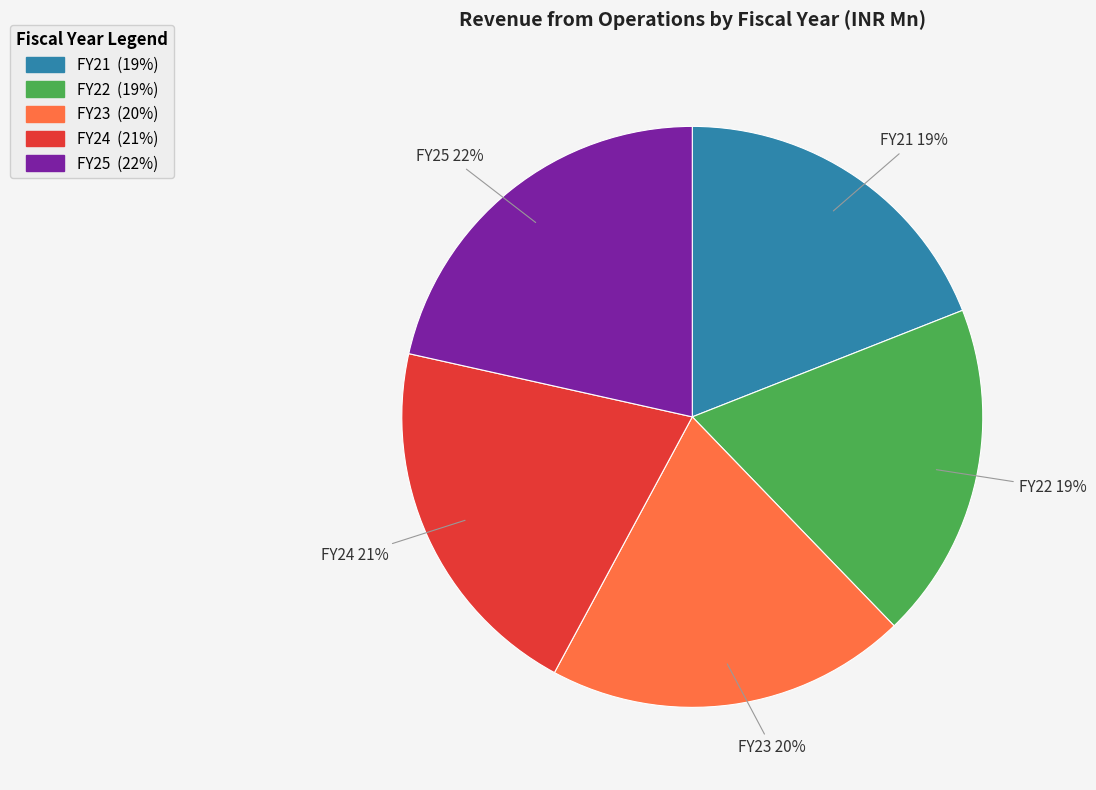

Between FY21 and FY25, which is larger?

FY25